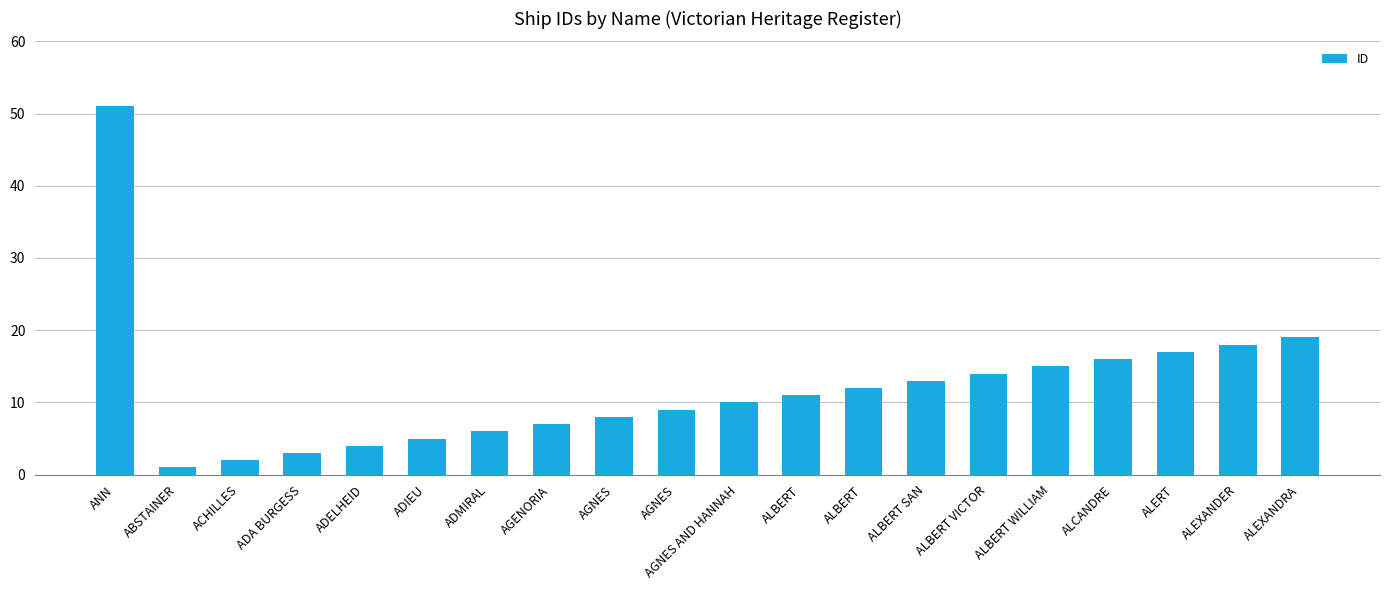

Reading right to left, list all the values displayed in this chart.

19	18	17	16	15	14	13	12	11	10	9	8	7	6	5	4	3	2	1	51